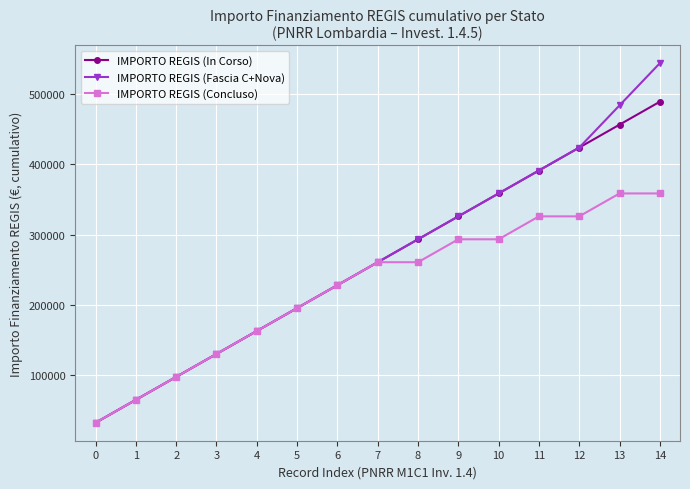

What is the sum of all IMPORTO REGIS (Concluso) values?

3389256